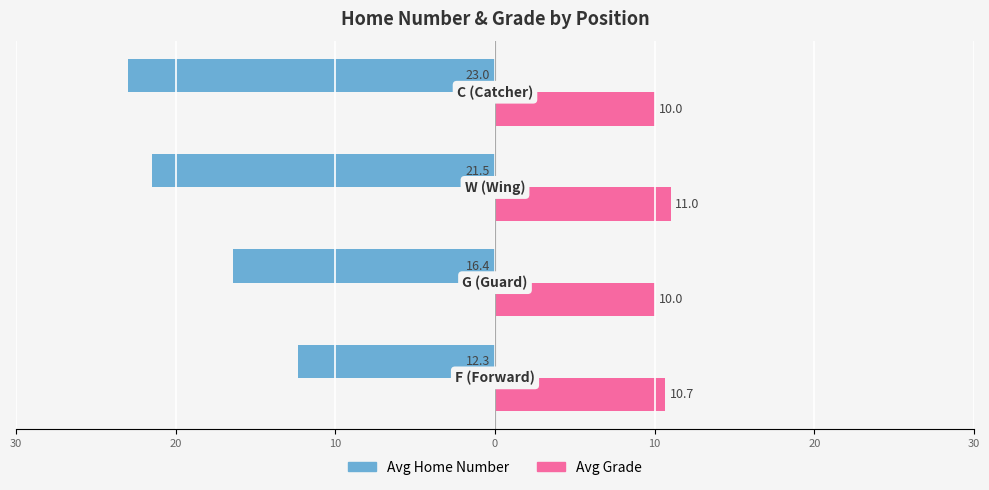

What are all the series names shown in the legend?

Avg Home Number, Avg Grade